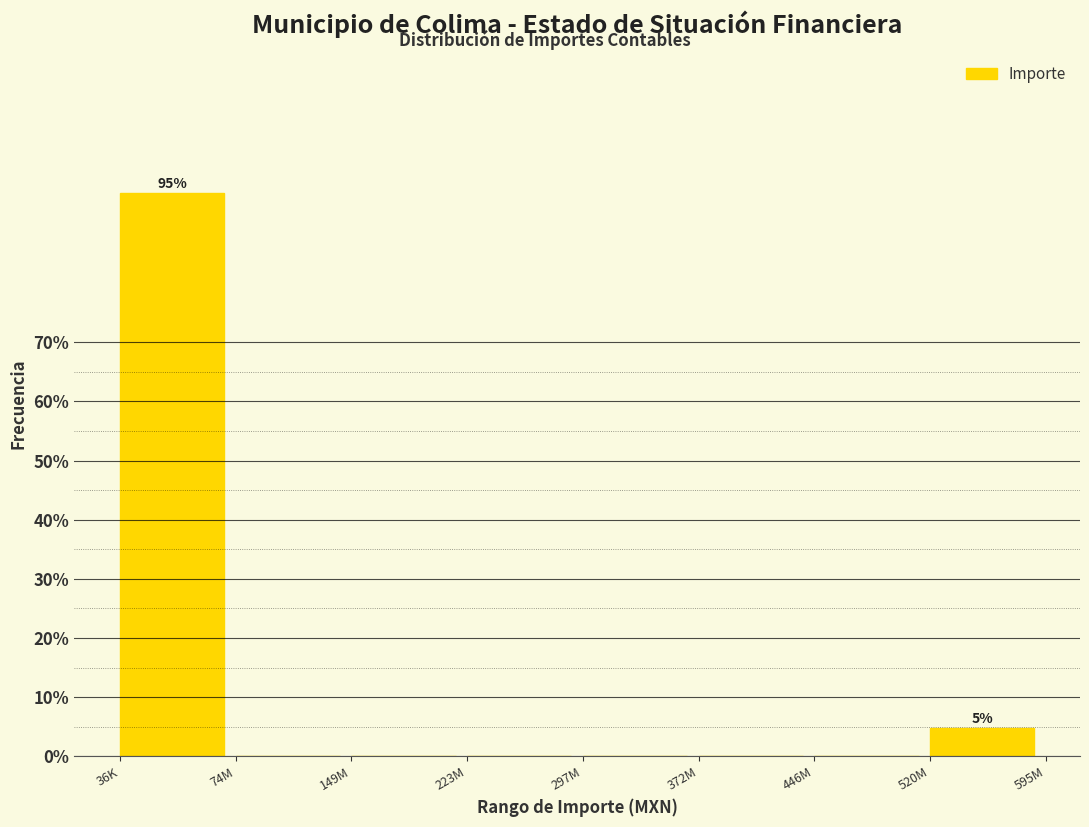

Reading left to right, list all the values displayed in this chart.

36K=95.2	74M=0.0	149M=0.0	223M=0.0	297M=0.0	372M=0.0	446M=0.0	520M=4.8